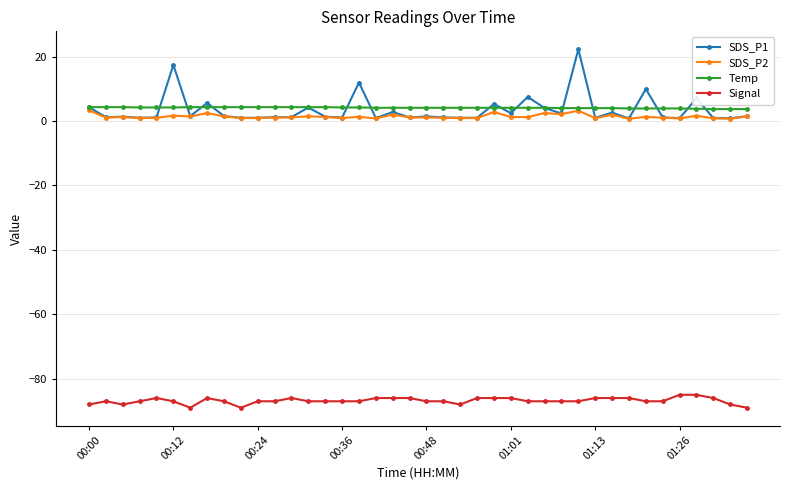

True or false: Signal and SDS_P1 intersect in this chart.

False